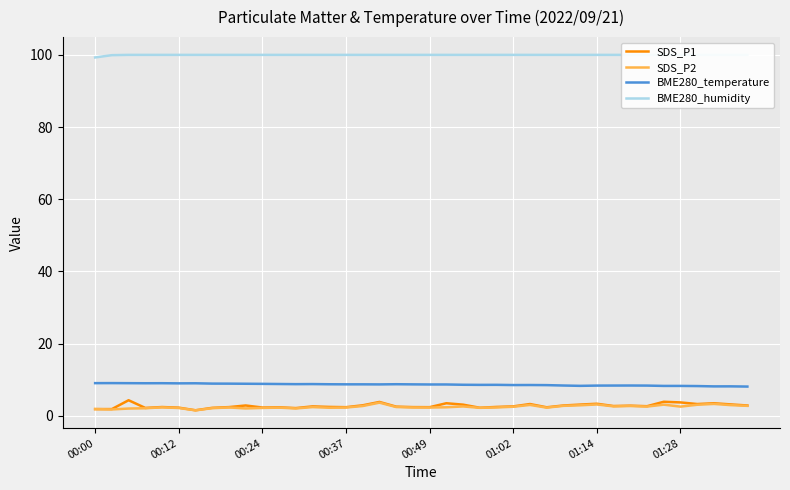

What is the greatest value displayed?

100.0